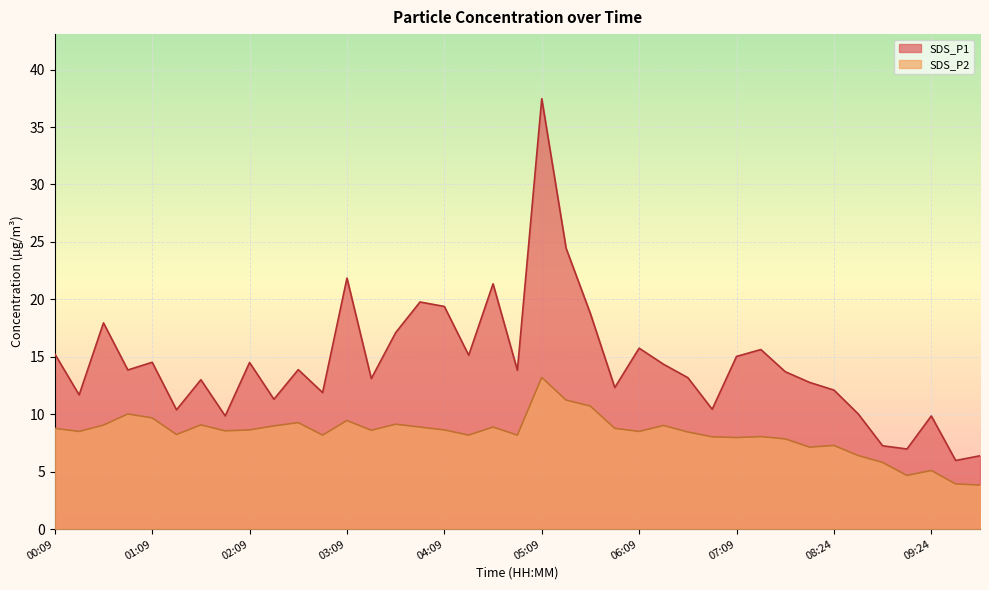

True or false: SDS_P2 and SDS_P1 cross at least once.

False